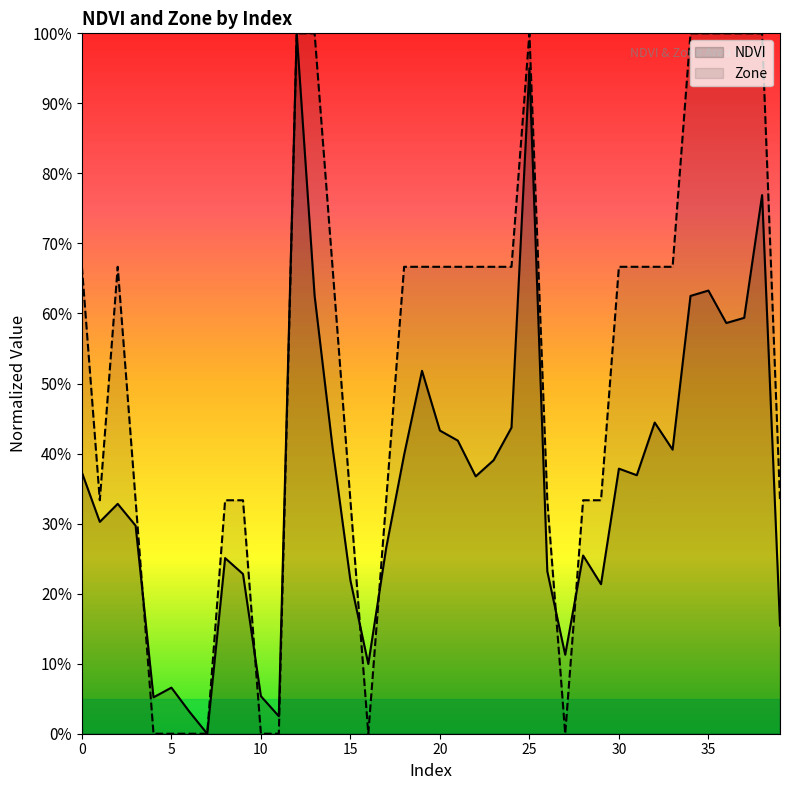

At how many categories does at least one series exceed 0?

39